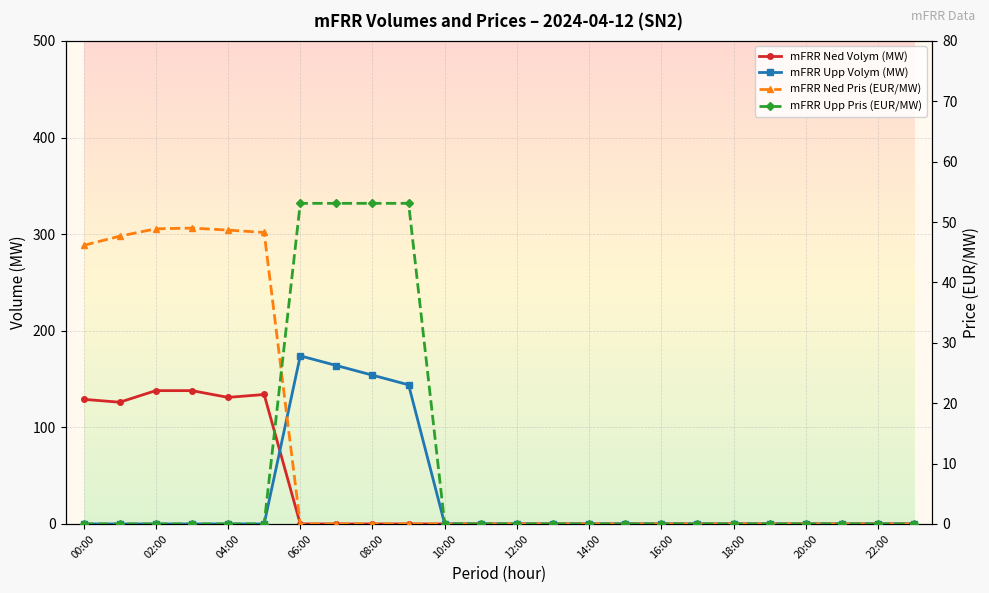

Is it true that mFRR Upp Pris (EUR/MW) equals 0.0 at 19?

True